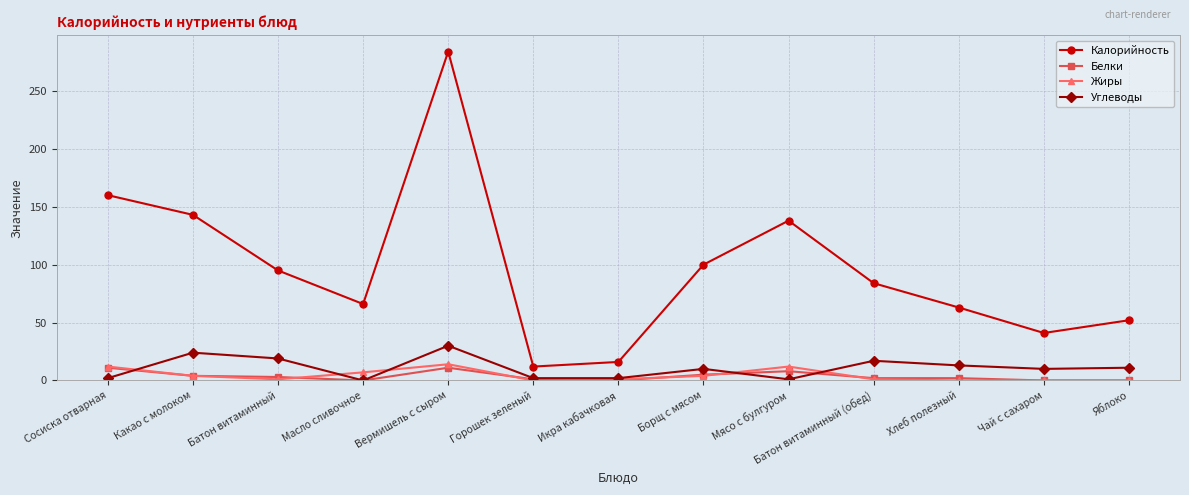

The Калорийность series shows 63 at Хлеб полезный. True or false?

True